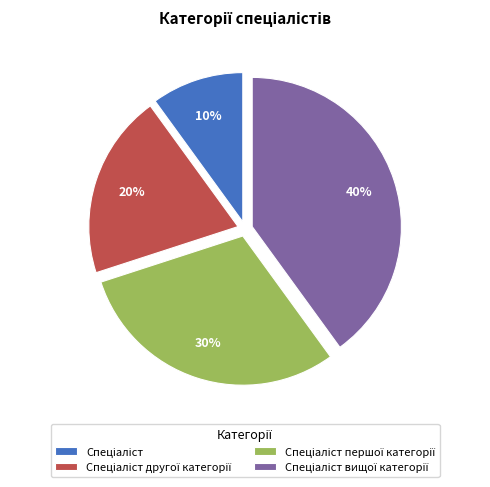

Count the number of slices in the pie.

4